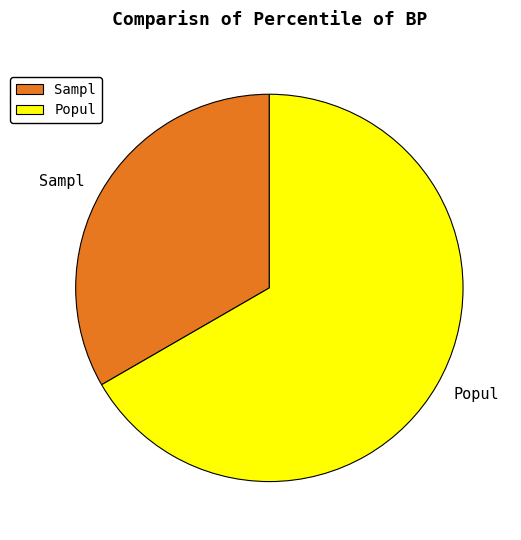

Is the sum of Sampl and Popul greater than half?

Yes